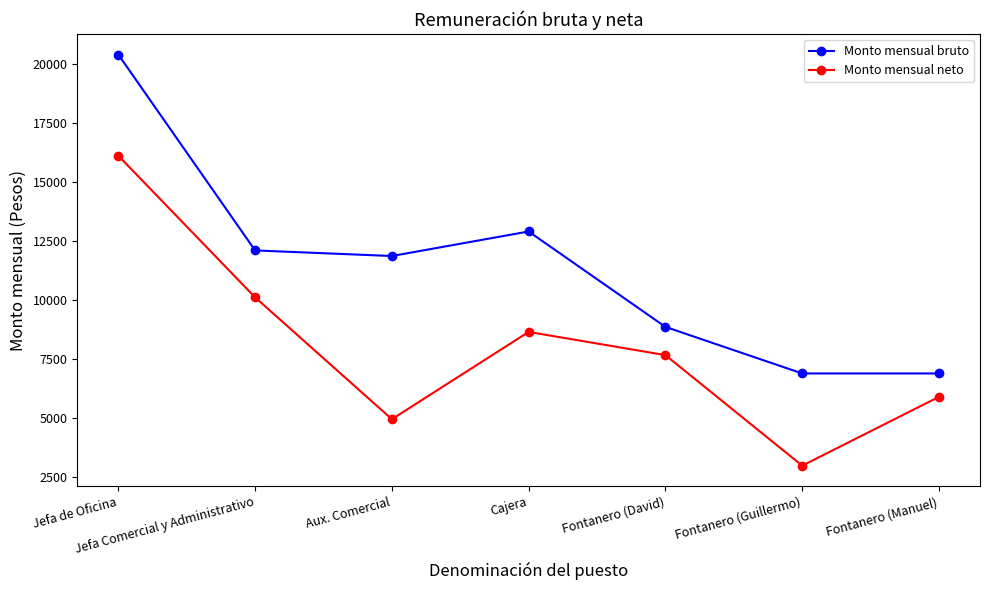

What is the sum of all Monto mensual neto values?

56475.6